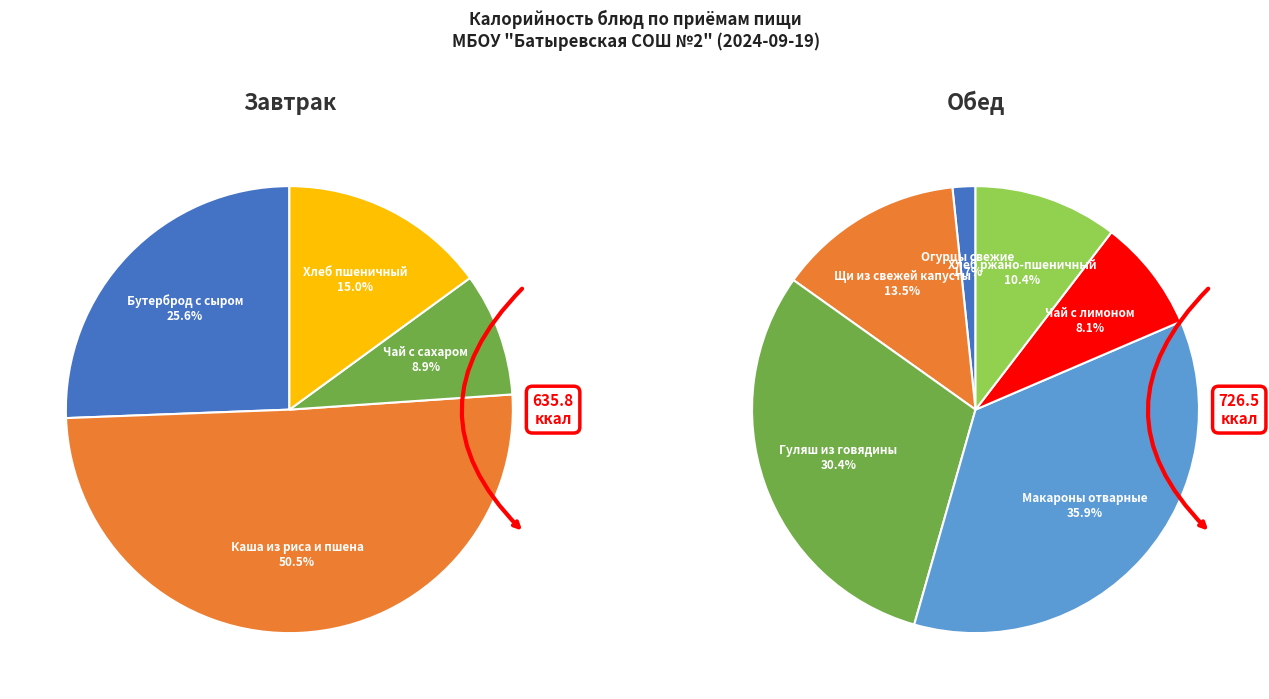

Approximately how many times larger is the value at Завтрак compared to Обед?

0.9